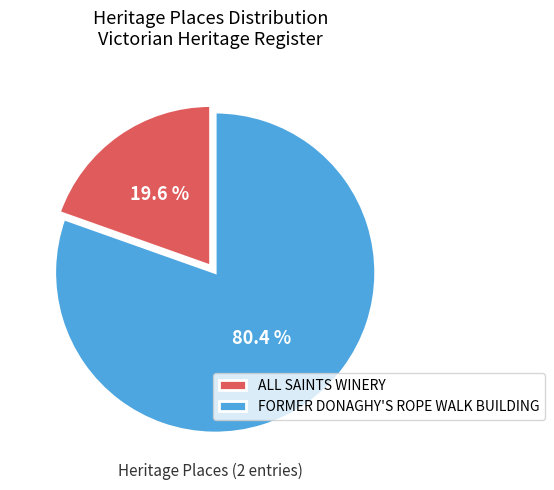

To the nearest percent, what is the average slice percentage?

50%